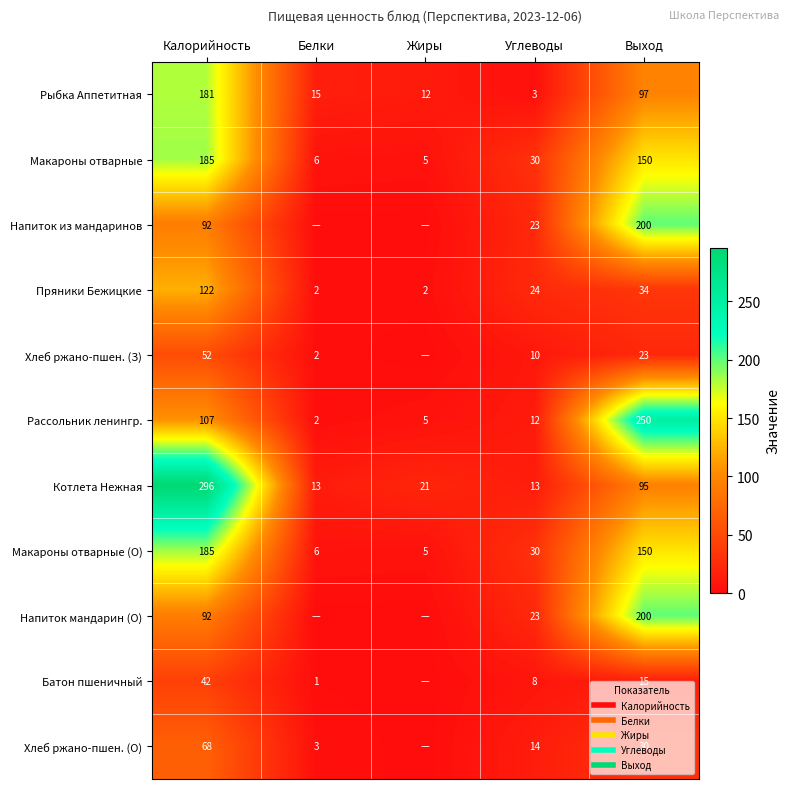

How many values in Хлеб ржано-пшен. (О) are above zero?

4